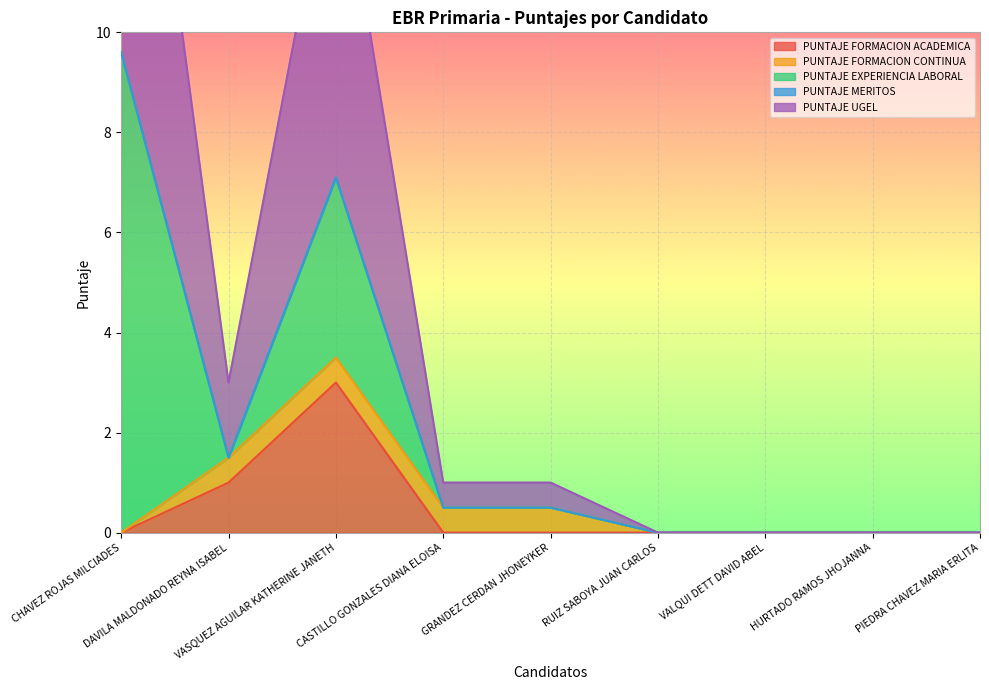

Reading right to left, extract all data points from this chart.

PUNTAJE FORMACION ACADEMICA: 0.0	0.0	0.0	0.0	0.0	0.0	3.0	1.0	0.0
PUNTAJE FORMACION CONTINUA: 0.0	0.0	0.0	0.0	0.5	0.5	0.5	0.5	0.0
PUNTAJE EXPERIENCIA LABORAL: 0.0	0.0	0.0	0.0	0.0	0.0	3.6	0.0	9.6
PUNTAJE MERITOS: 0.0	0.0	0.0	0.0	0.0	0.0	0.0	0.0	0.0
PUNTAJE UGEL: 0.0	0.0	0.0	0.0	0.5	0.5	7.1	1.5	9.6